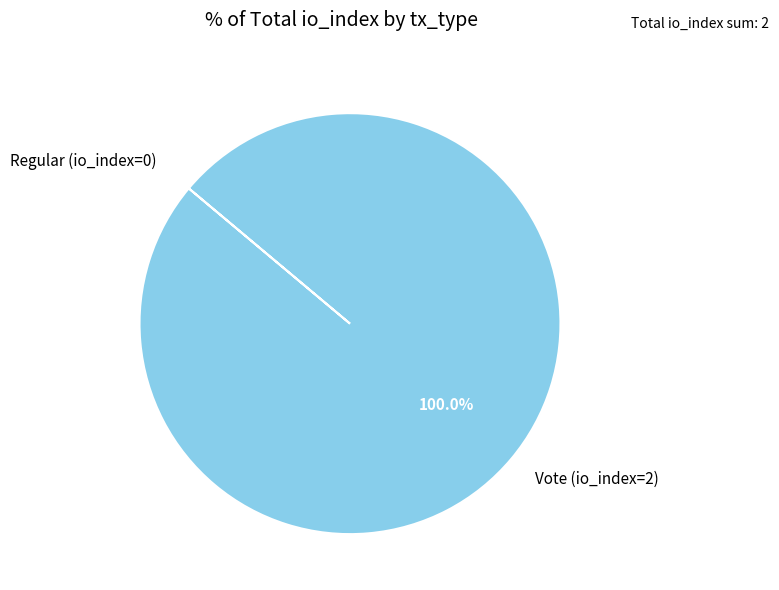

To the nearest percent, what is the difference between the largest and smallest slice percentages?

100%